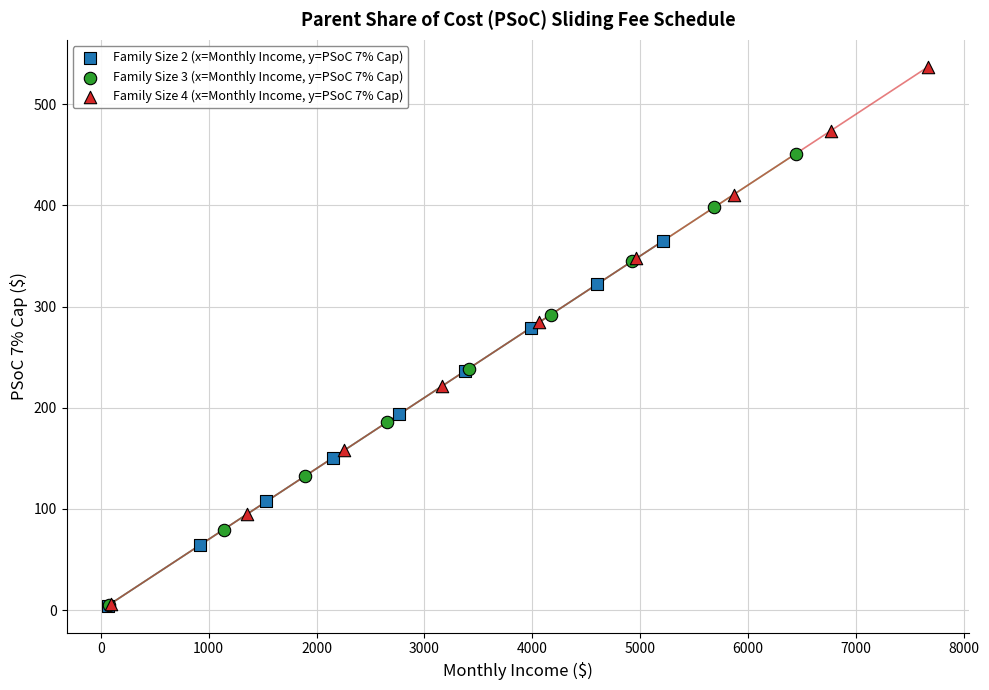

What are all the series names shown in the legend?

Family Size 2 (x=Monthly Income, y=PSoC 7% Cap), Family Size 3 (x=Monthly Income, y=PSoC 7% Cap), Family Size 4 (x=Monthly Income, y=PSoC 7% Cap)